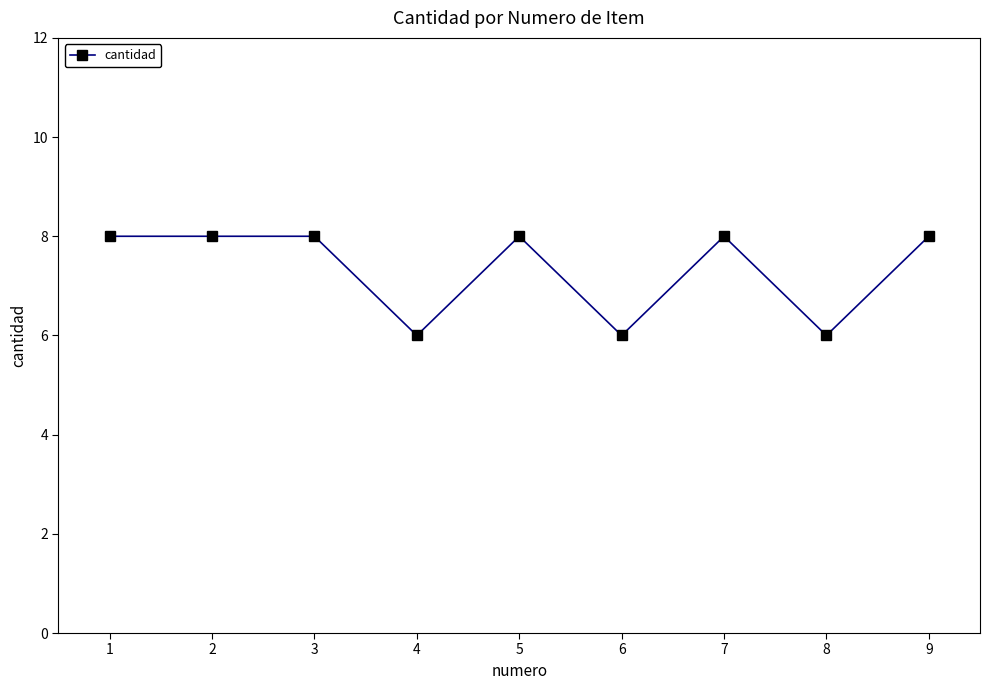

How many categories are shown in the chart?

9